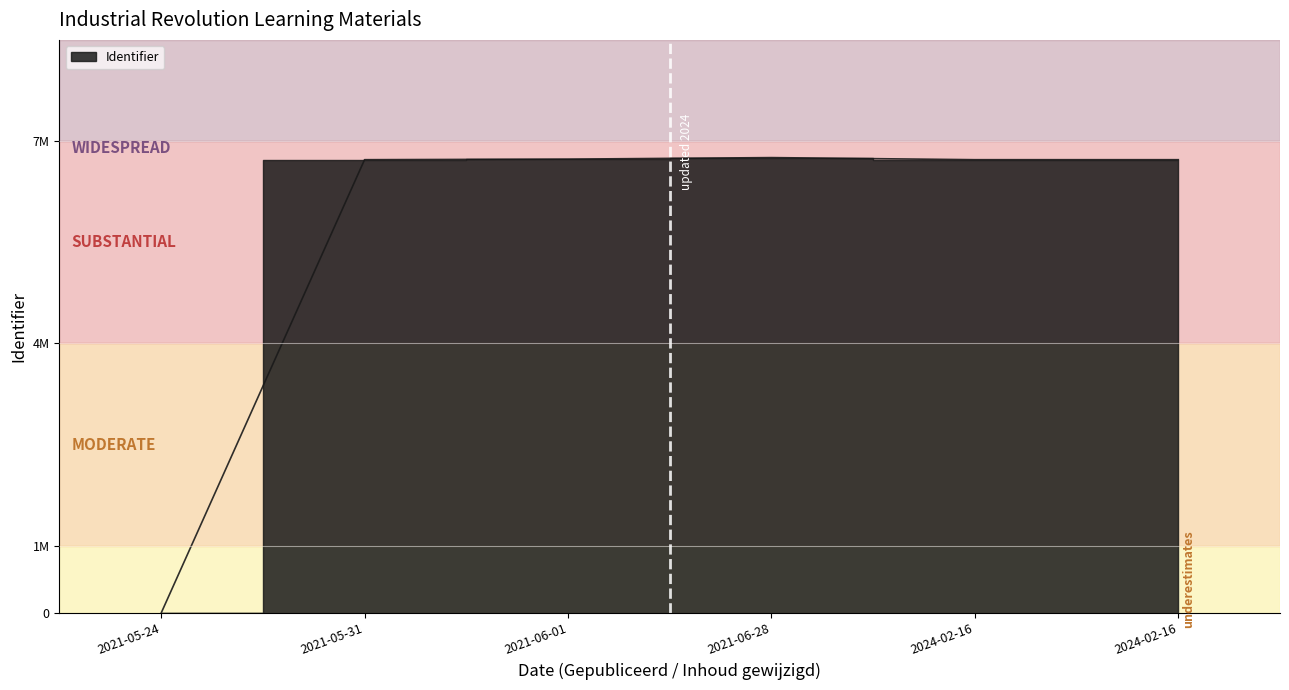

What is the difference between the values at 2021-05-24 and 2024-02-16?

6723504